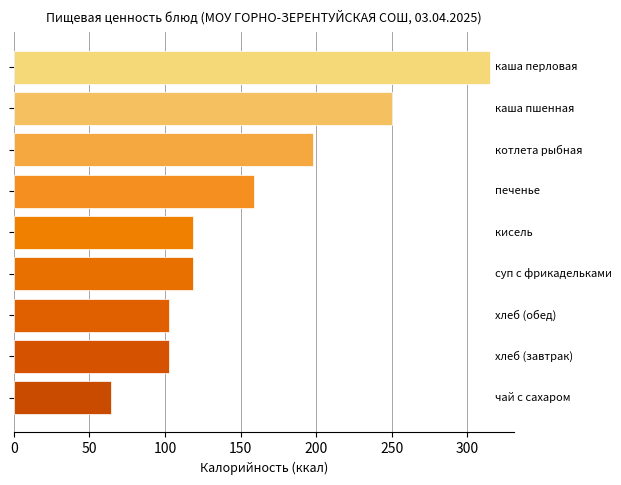

What is the greatest value displayed?

315.0